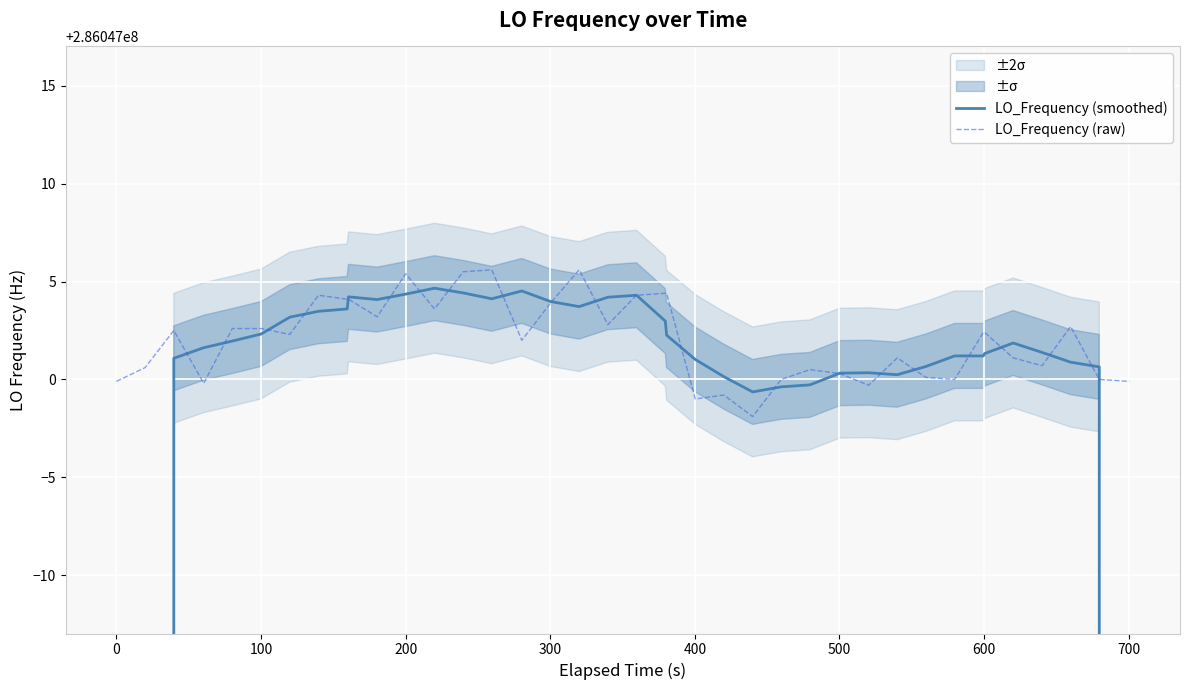

List the series in order of their peak value, lowest first.

LO_Frequency (smoothed), LO_Frequency (raw)